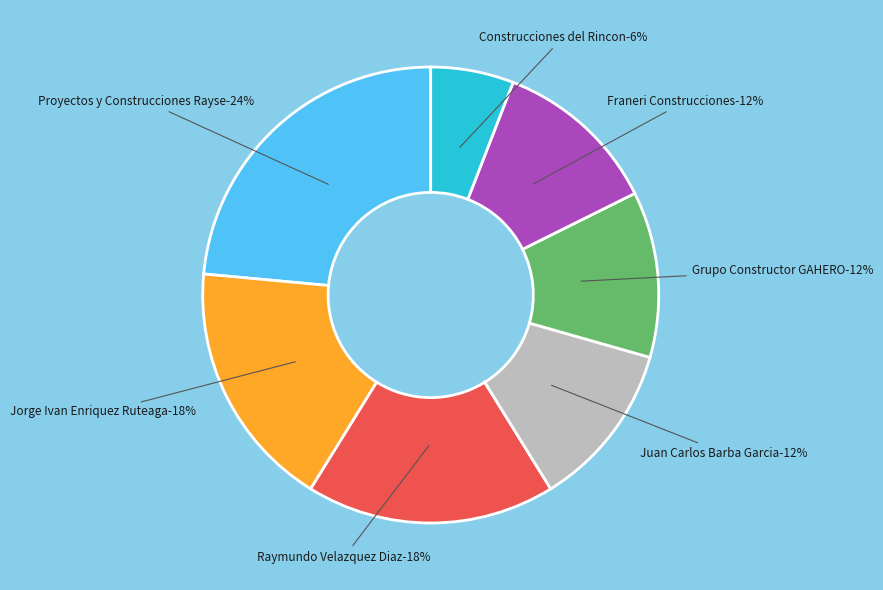

Rank the categories by value from highest to lowest.

Proyectos y Construcciones Rayse, Jorge Ivan Enriquez Ruteaga, Raymundo Velazquez Diaz, Juan Carlos Barba Garcia, Grupo Constructor GAHERO, Franeri Construcciones, Construcciones del Rincon